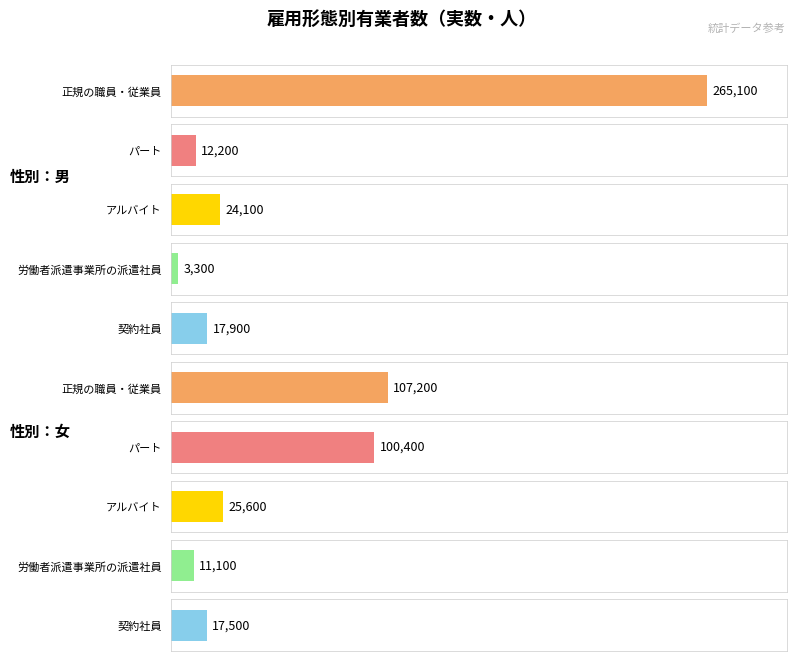

Reading left to right, what are all the values shown in this chart?

正規の職員・従業員: 男=265100	女=107200
パート: 男=12200	女=100400
アルバイト: 男=24100	女=25600
労働者派遣事業所の派遣社員: 男=3300	女=11100
契約社員: 男=17900	女=17500